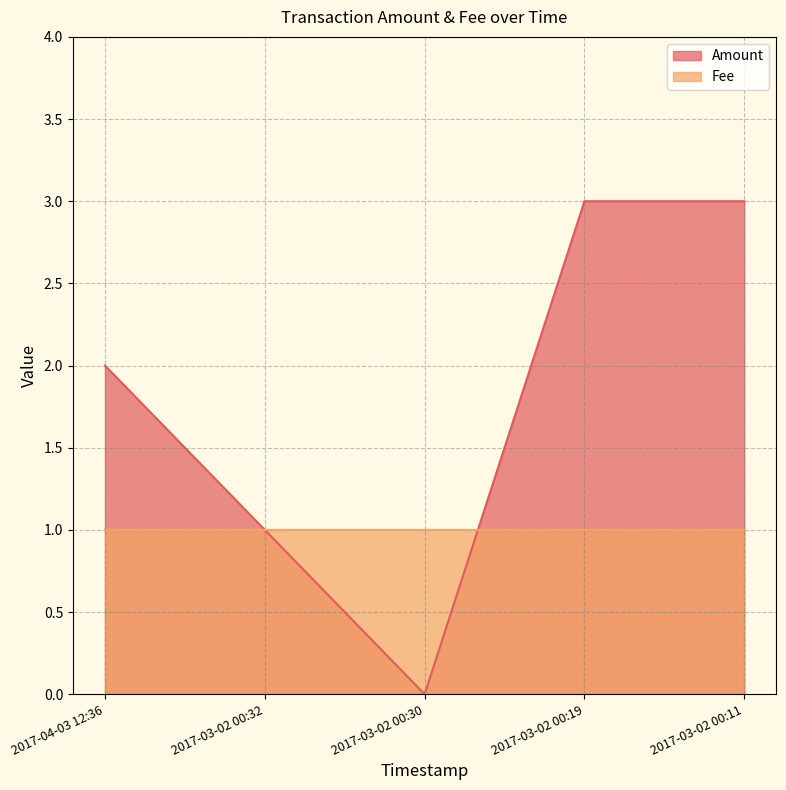

What position from the right is 2017-03-02 00:30?

3